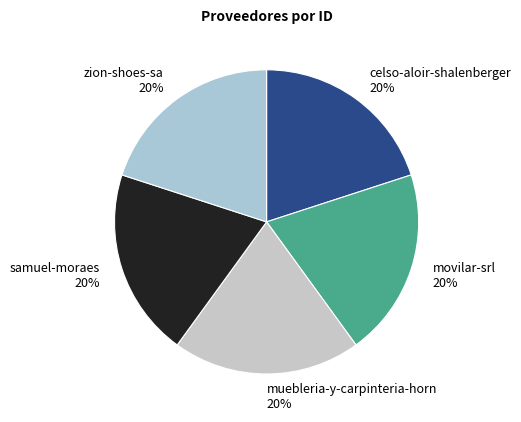

Is the sum of muebleria-y-carpinteria-horn and zion-shoes-sa greater than half?

No